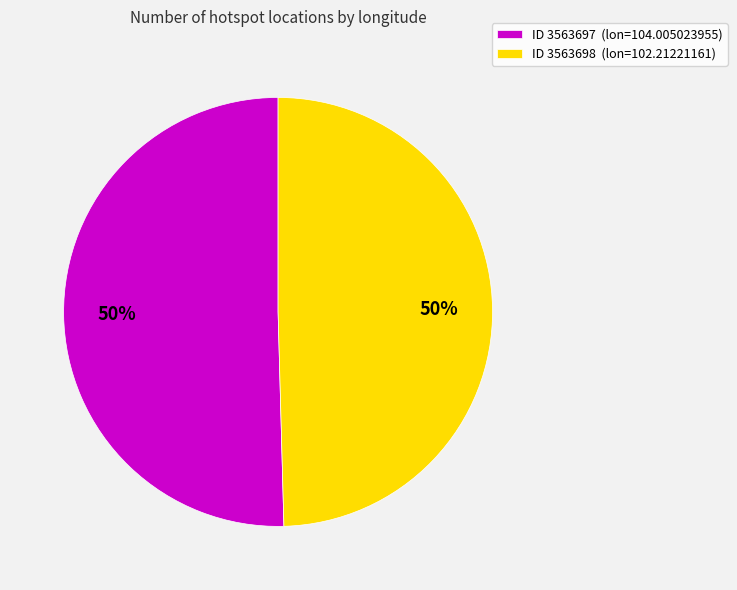

Is it true that ID 3563698 (lon=102.21221161) is 50% of the pie?

True